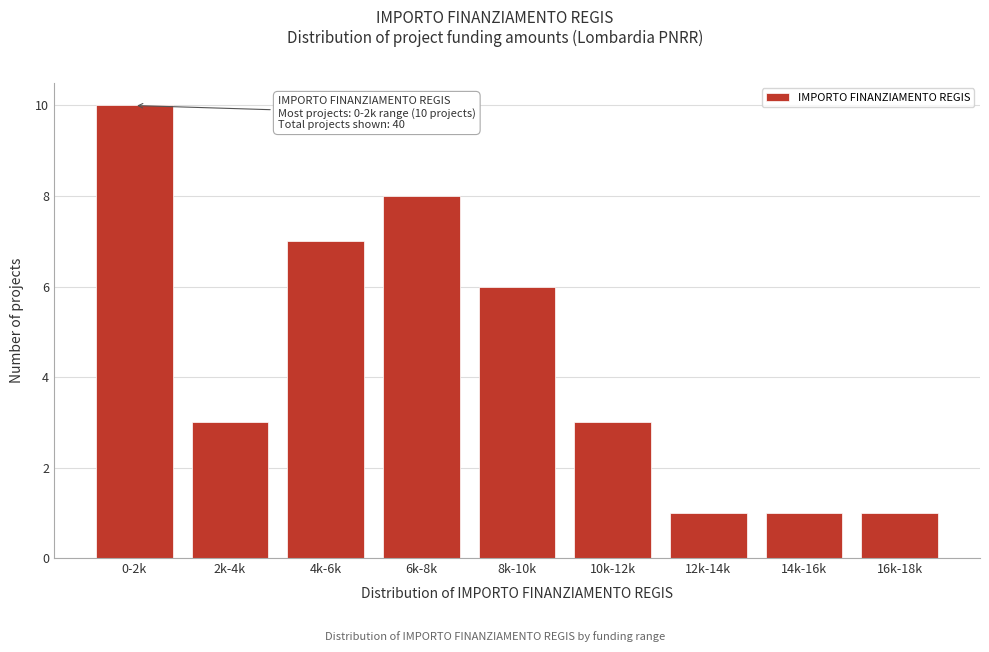

Reading left to right, what are all the values shown in this chart?

10	3	7	8	6	3	1	1	1